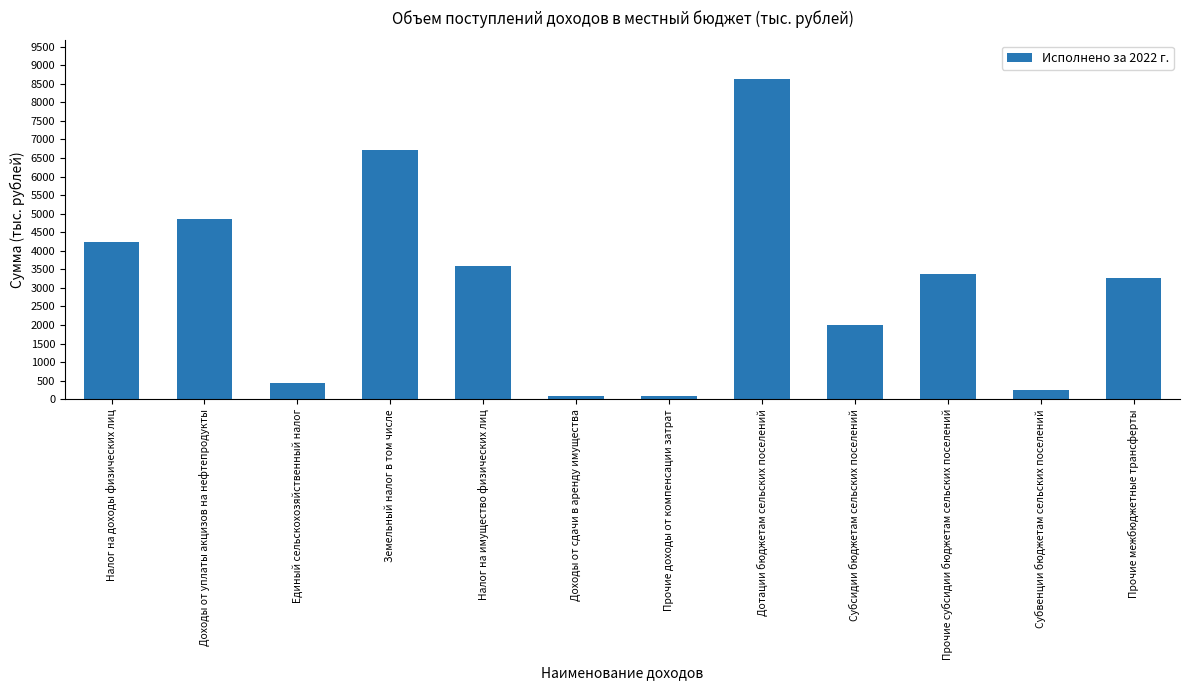

Where does the data first go above 3379?

Налог на доходы физических лиц